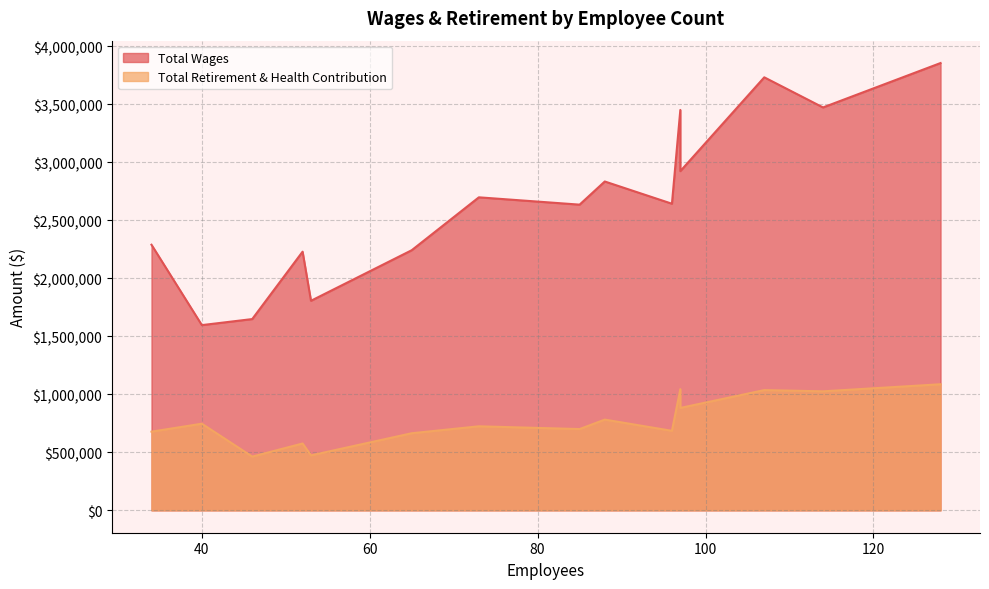

Which category has the highest value in the Total Wages series?

128